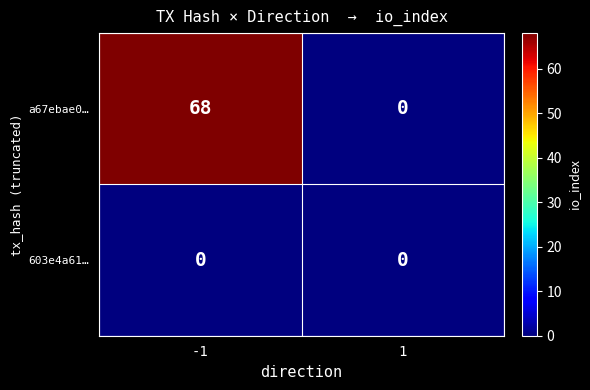

What is the difference between the maximum and minimum values in the a67ebae0… series?

68